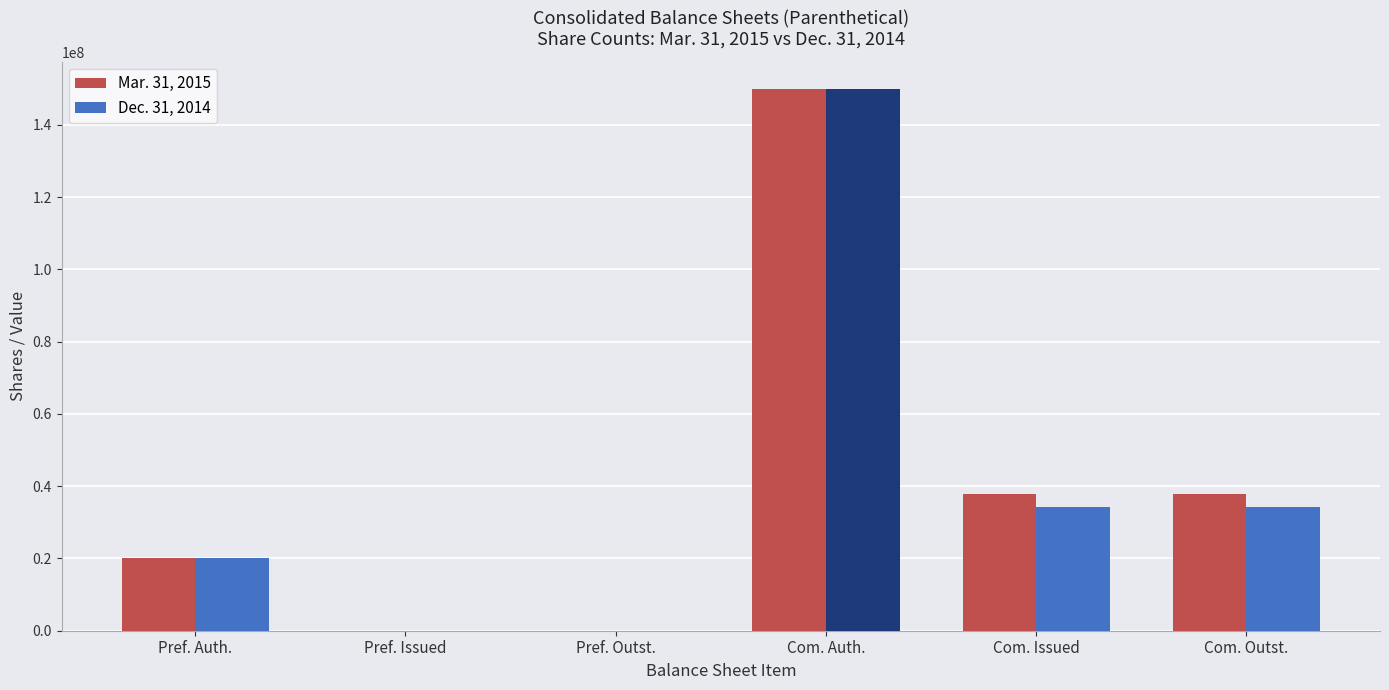

What is the total value across all series at Com. Issued?

72010725